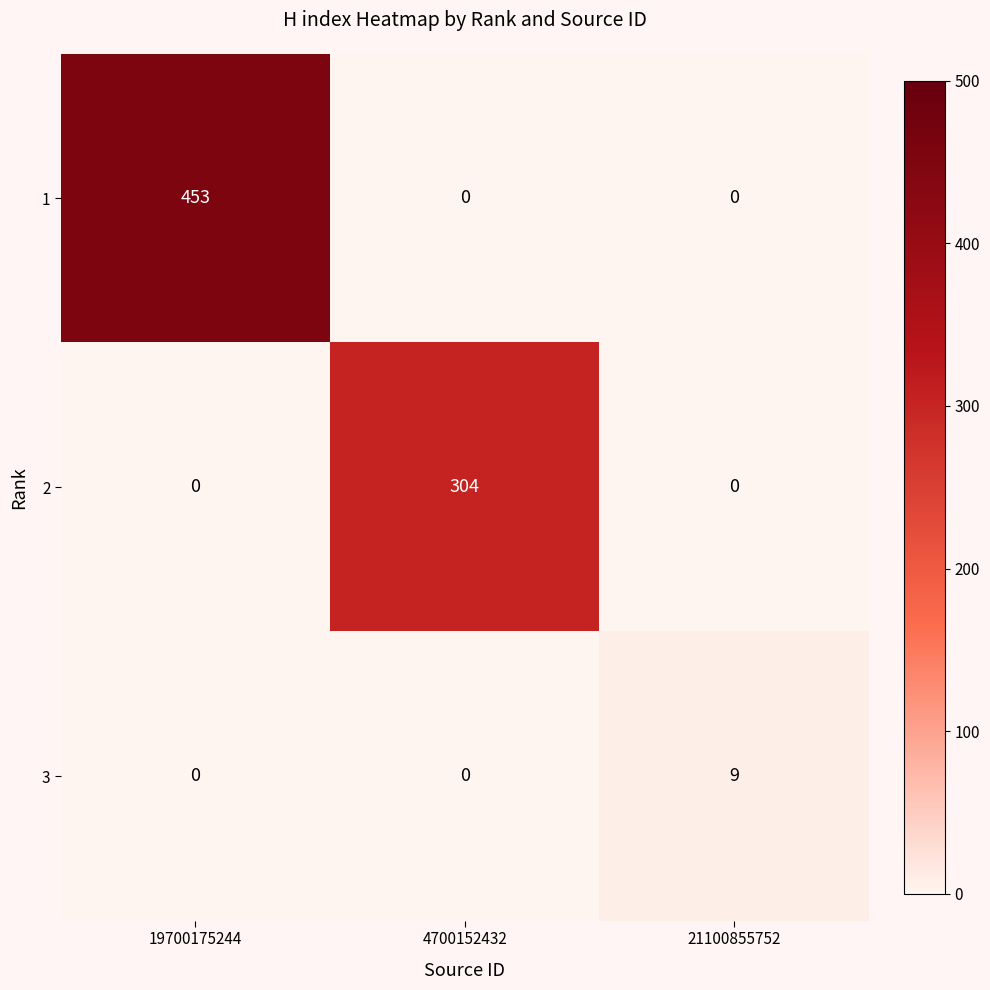

What is the difference between the highest and lowest values at 19700175244?

453